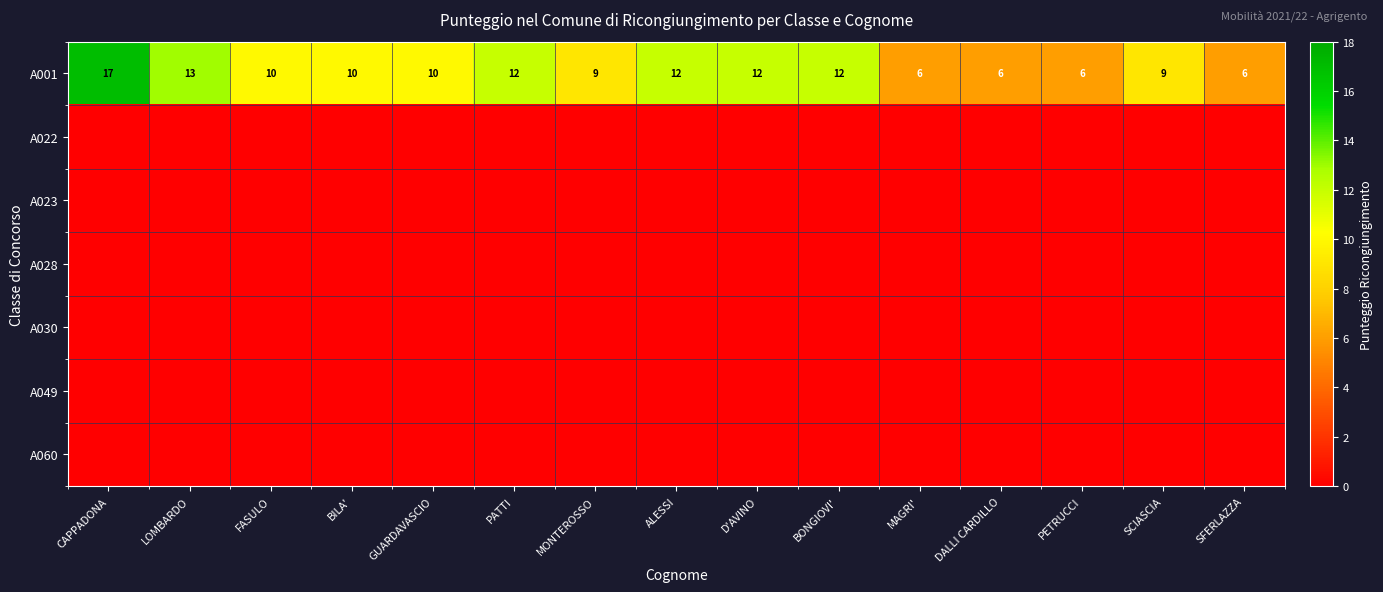

The A001 series shows 14 at GUARDAVASCIO. True or false?

False